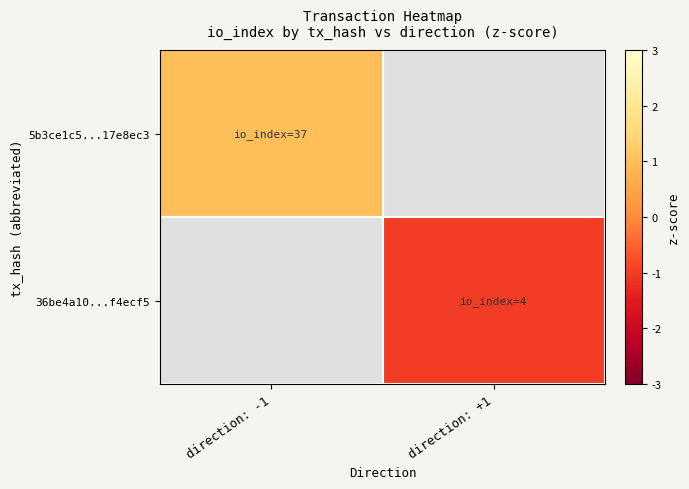

Rank the series by their maximum value, from highest to lowest.

5b3ce1c5...17e8ec3, 36be4a10...f4ecf5